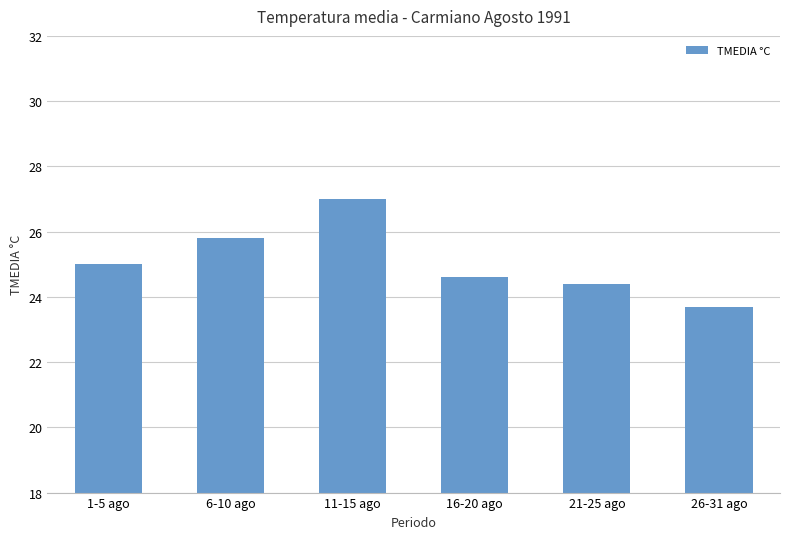

List the labels in order of value, largest first.

11-15 ago, 6-10 ago, 1-5 ago, 16-20 ago, 21-25 ago, 26-31 ago